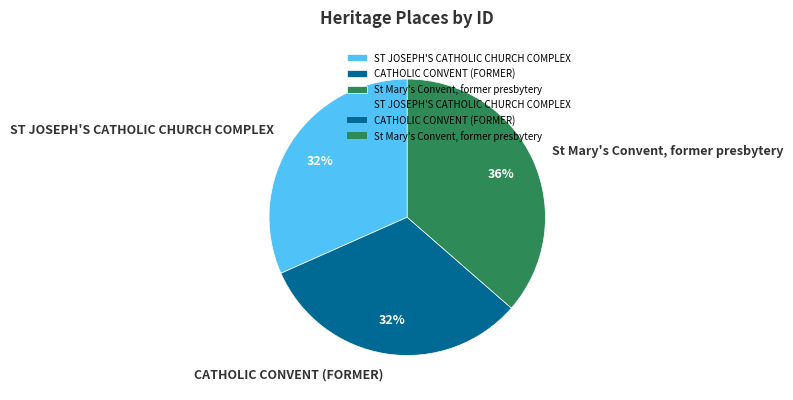

Does any single category account for the majority?

No